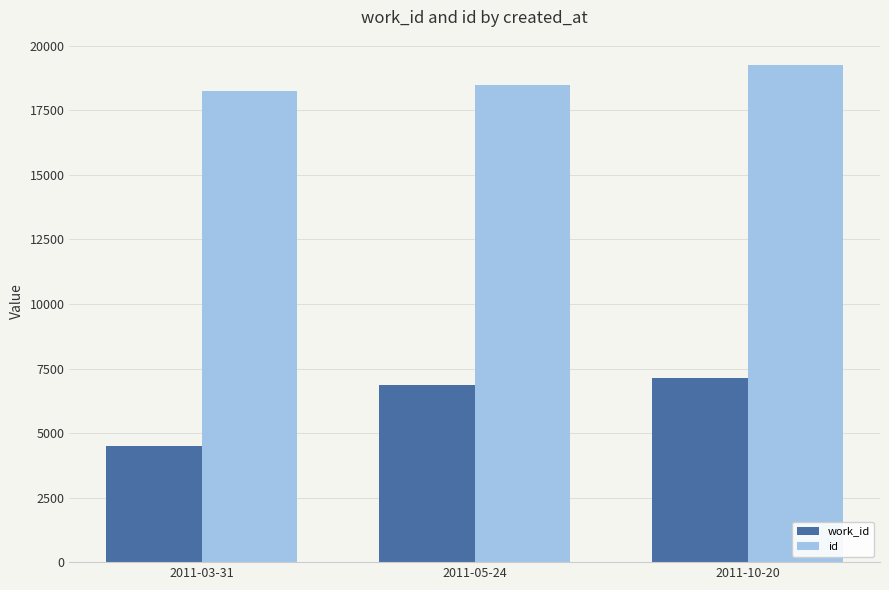

At which category is the sum across all series the highest?

2011-10-20